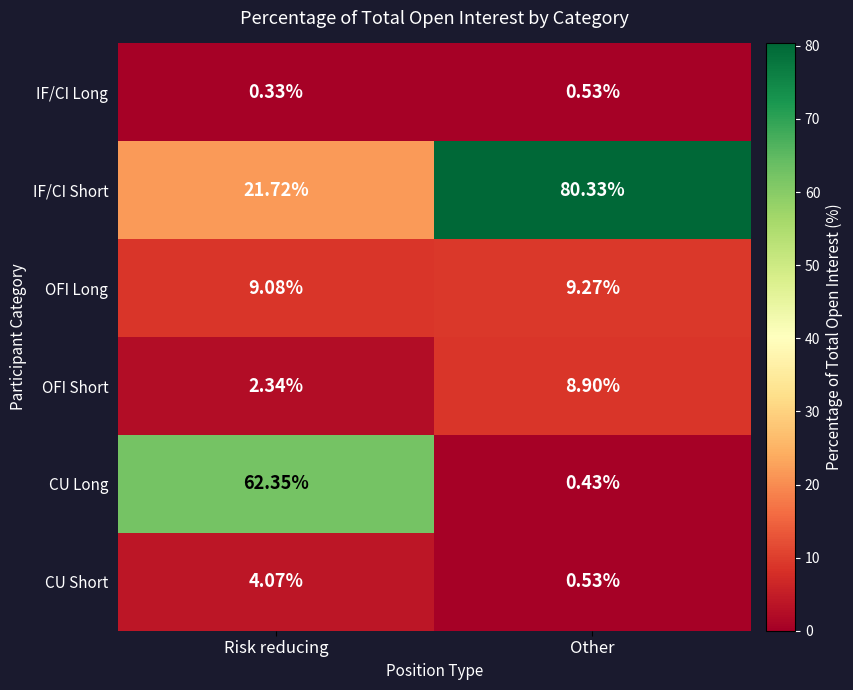

List the series in order of their peak value, lowest first.

IF/CI Long, CU Short, OFI Short, OFI Long, CU Long, IF/CI Short